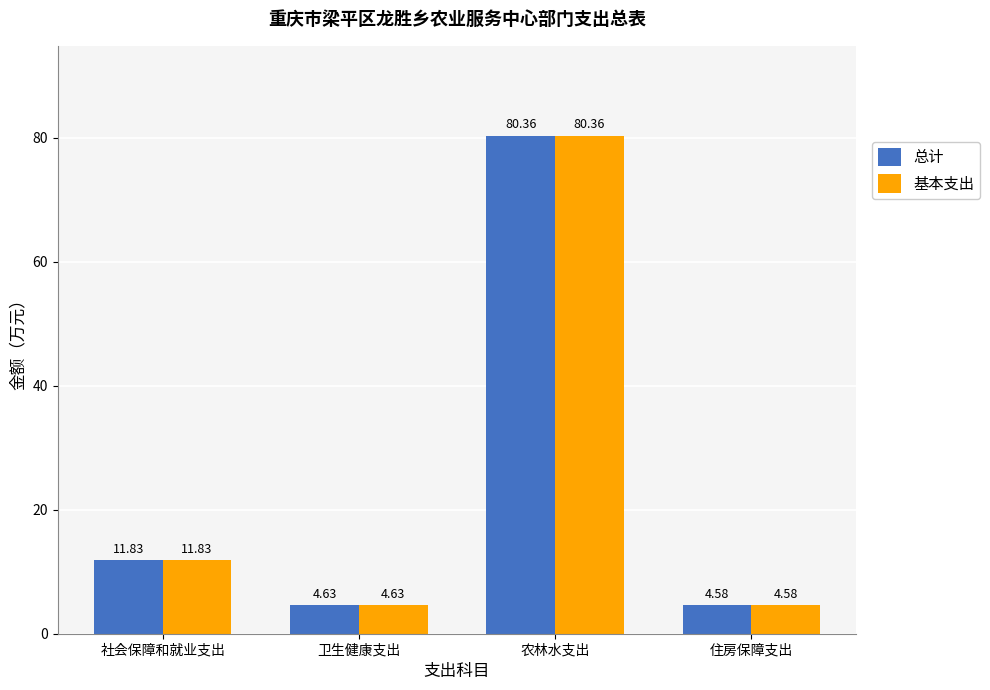

Is the value of 基本支出 at 卫生健康支出 greater than the value of 总计 at 社会保障和就业支出?

No